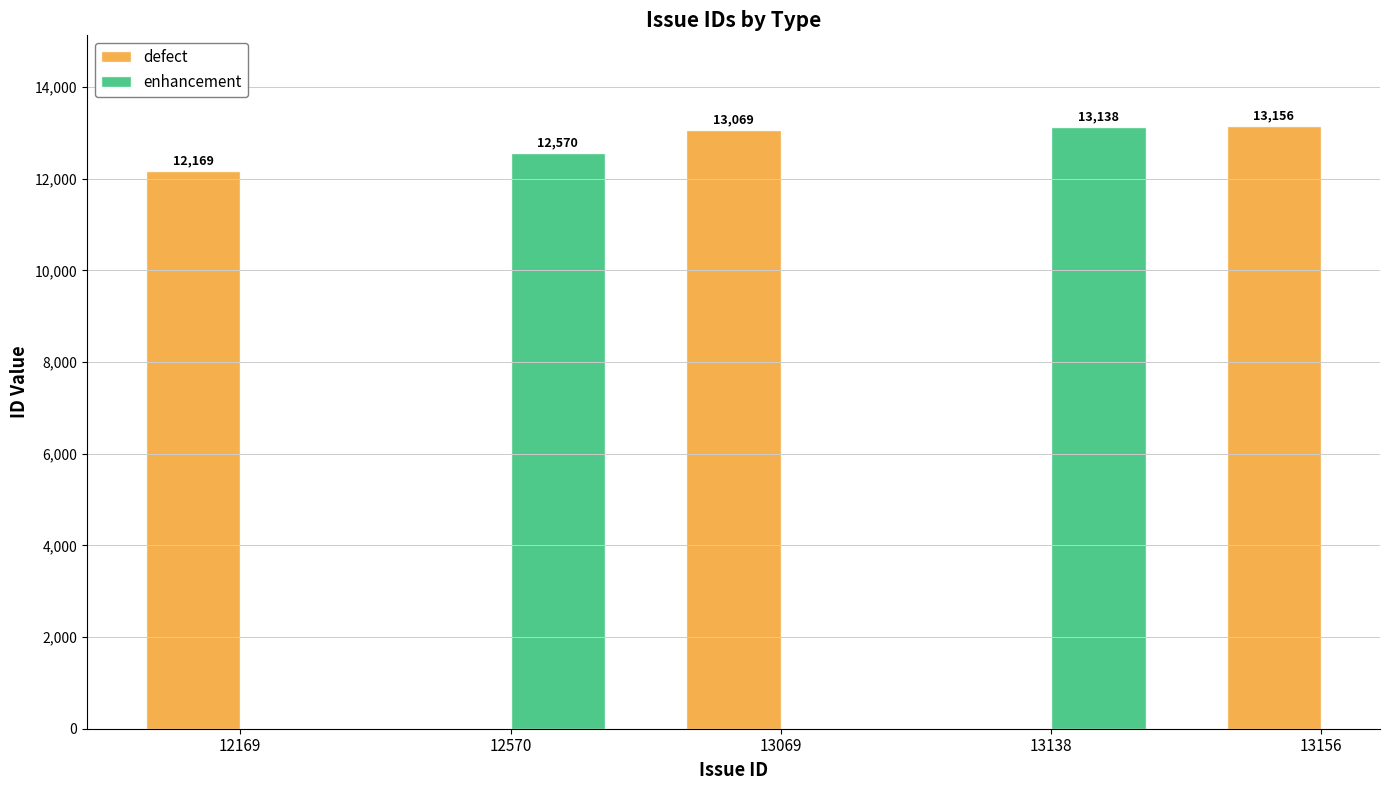

What is the difference between the maximum and second lowest values in the defect series?

87